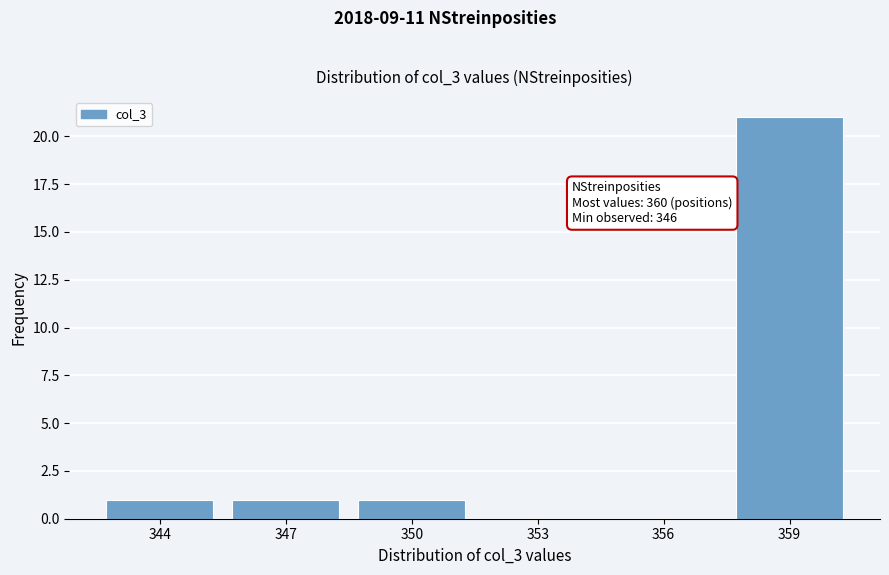

Reading left to right, transcribe all the data shown in this chart.

344=1	347=1	350=1	353=0	356=0	359=21